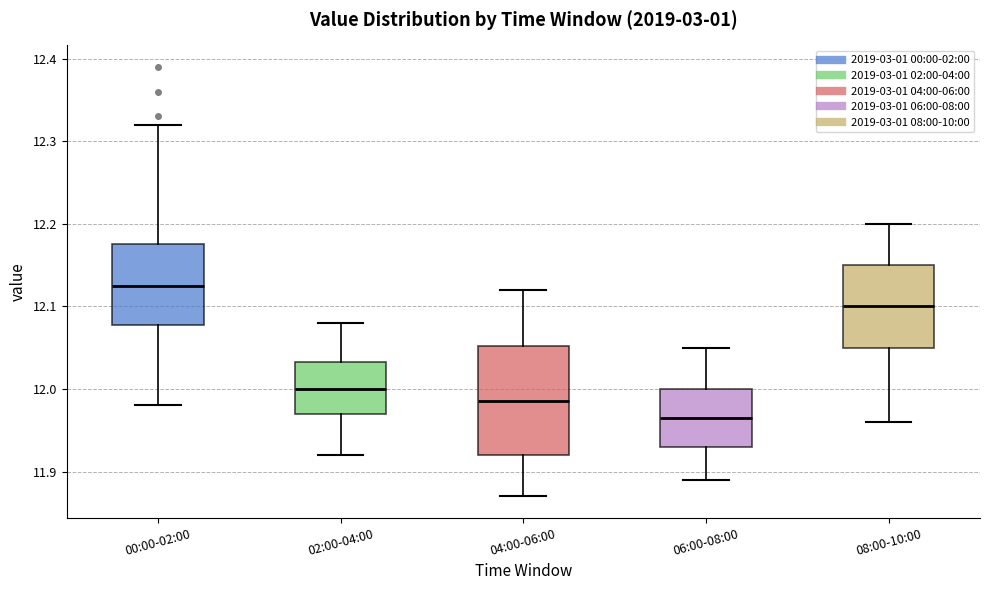

Which box is the tallest, from its lower edge to its upper edge?

04:00-06:00